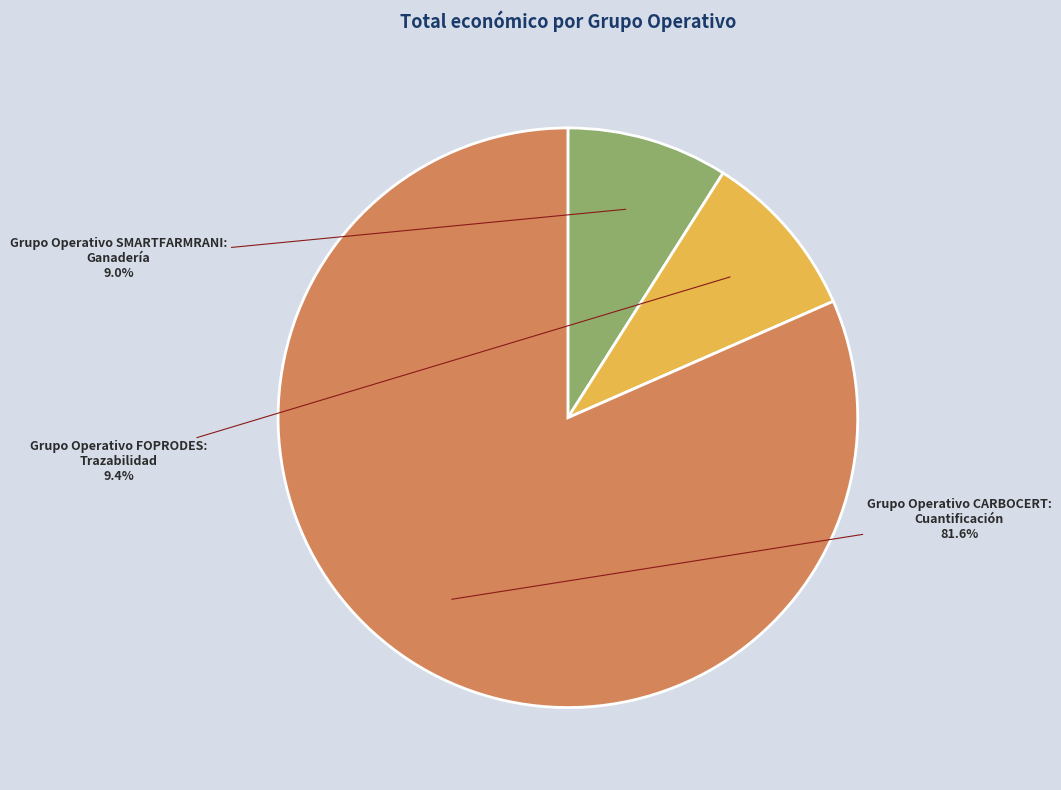

How many slices are in this pie chart?

3